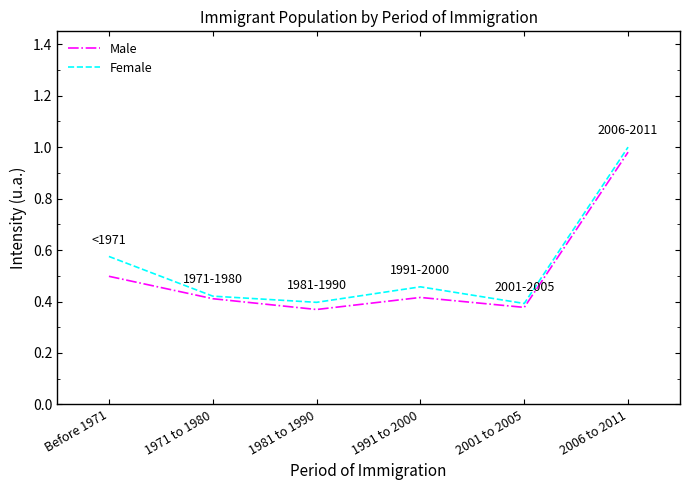

What position from the left is 1991 to 2000?

4